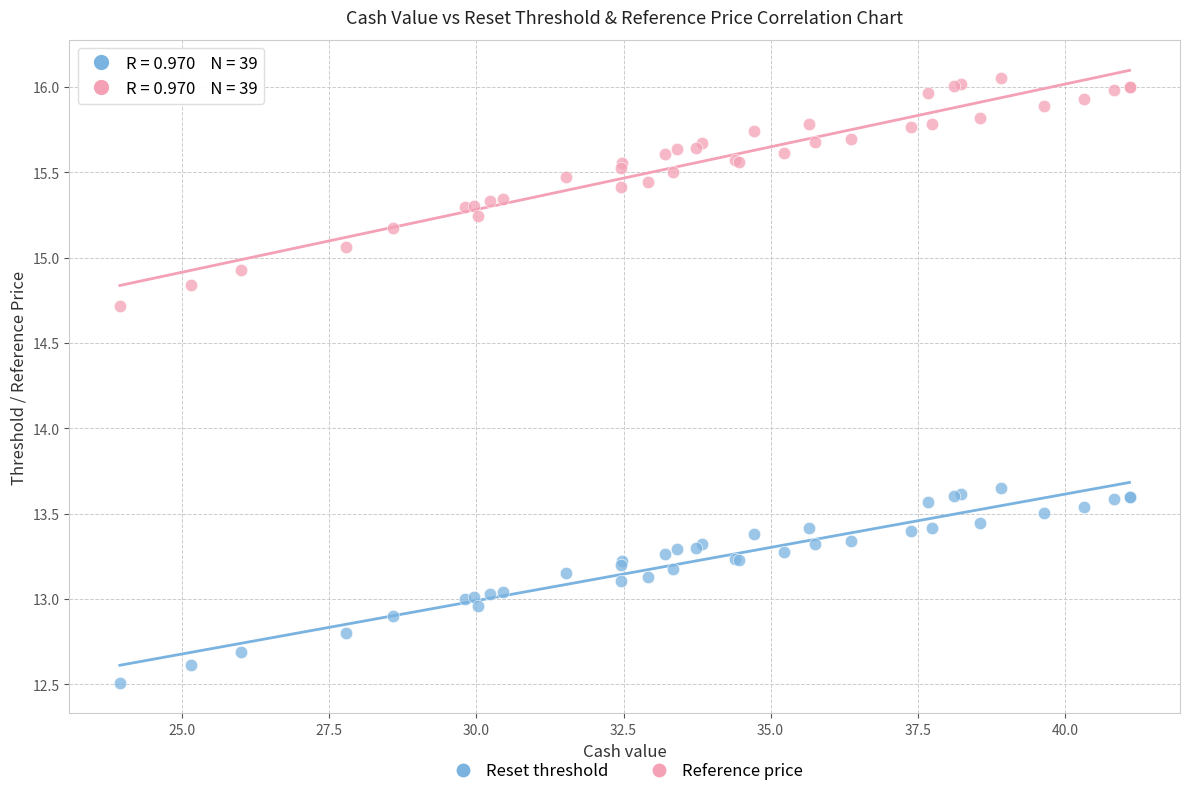

Which series has the widest spread of Y values?

Reference price